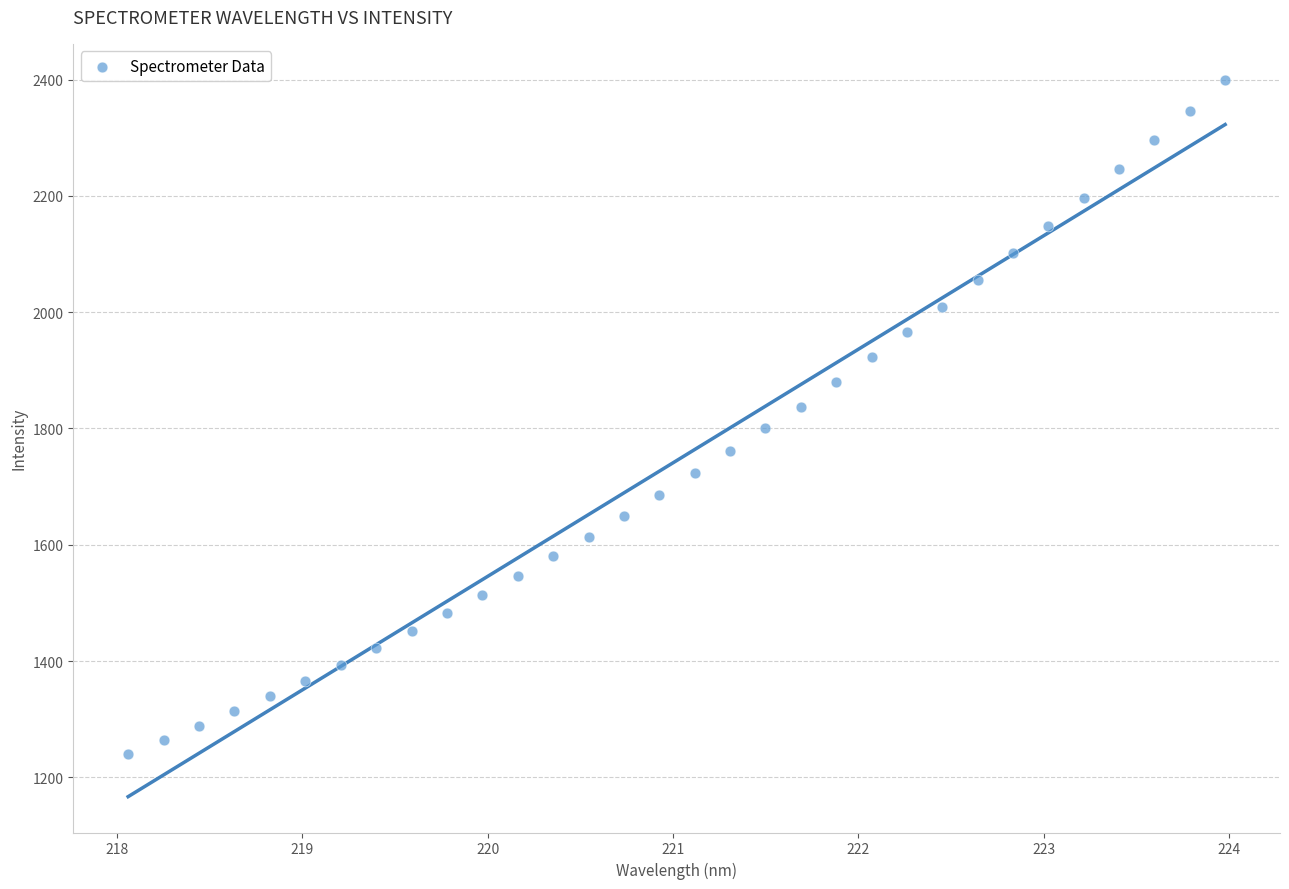

What is the range of X values (max minus min)?

5.9